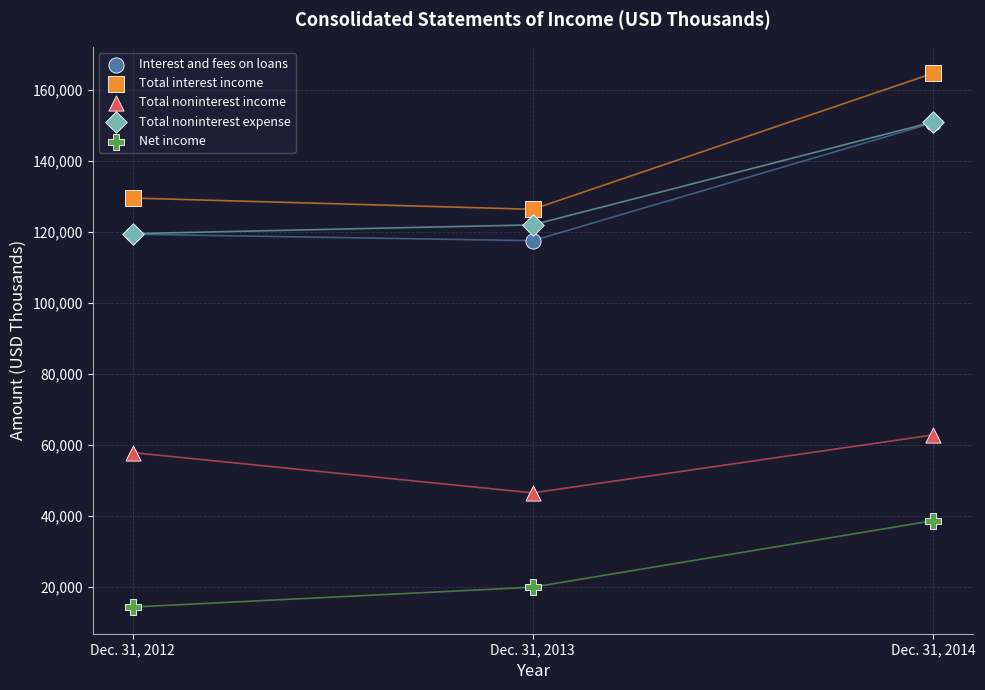

In the Net income series, what Y value is closest to 26579?

20018